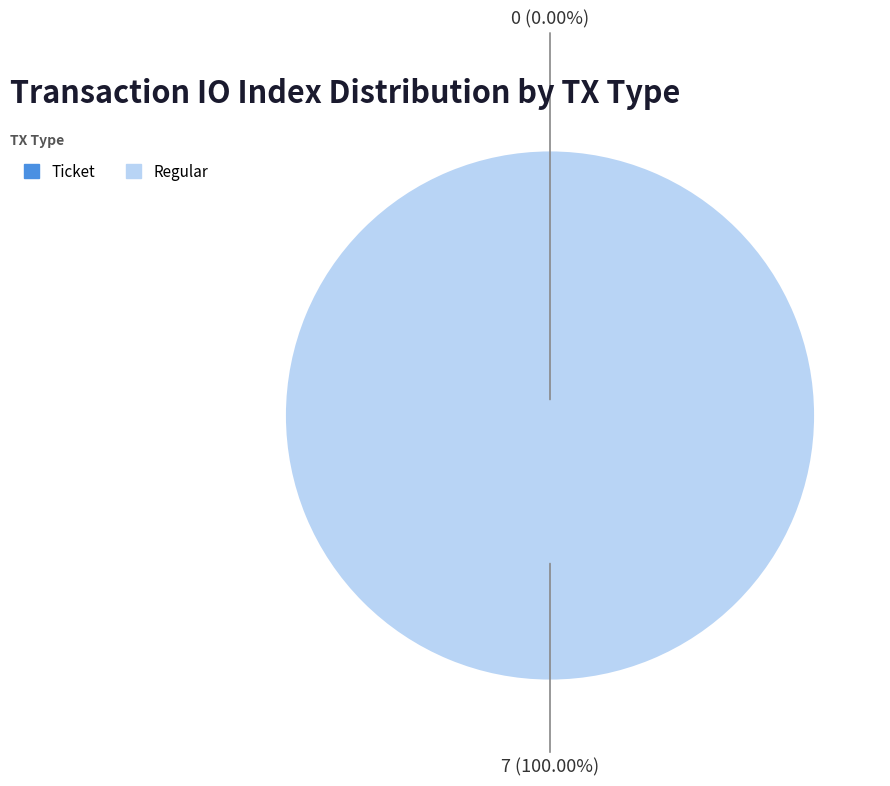

How many segments does this pie chart have?

2